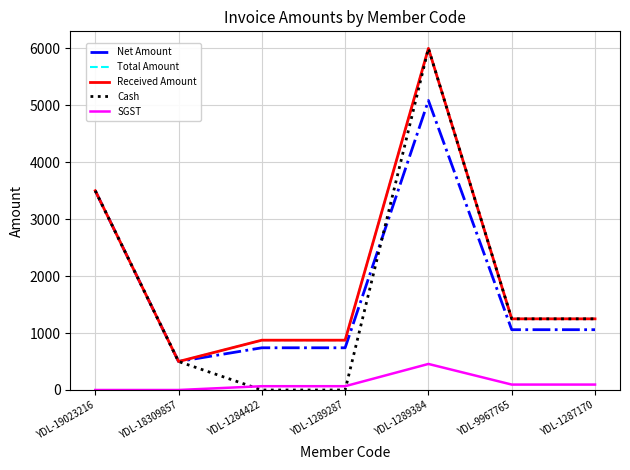

Rank the categories by Received Amount value from highest to lowest.

YDL-1289384, YDL-19023216, YDL-9967765, YDL-1287170, YDL-1284422, YDL-1289287, YDL-18309857